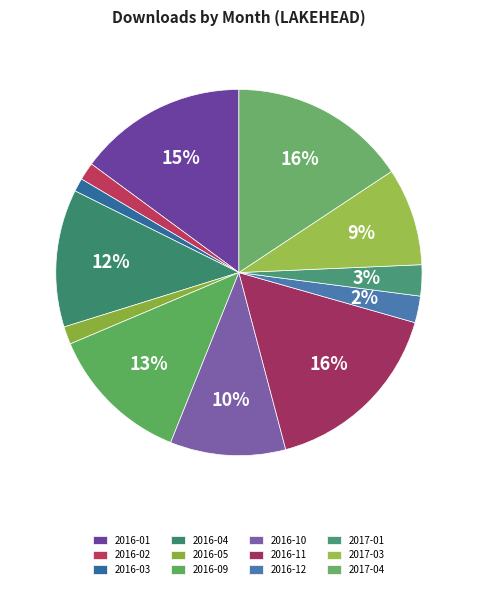

Count the number of slices in the pie.

12